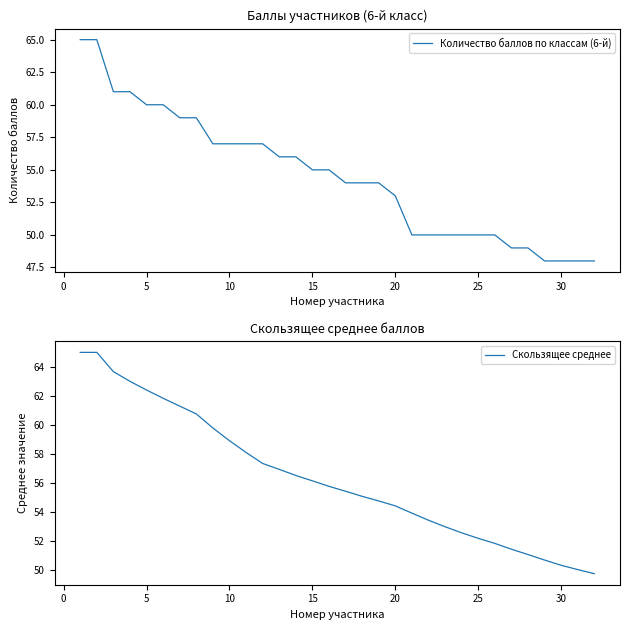

What is the difference between the second highest and second lowest values in the Количество баллов по классам (6-й) series?

17